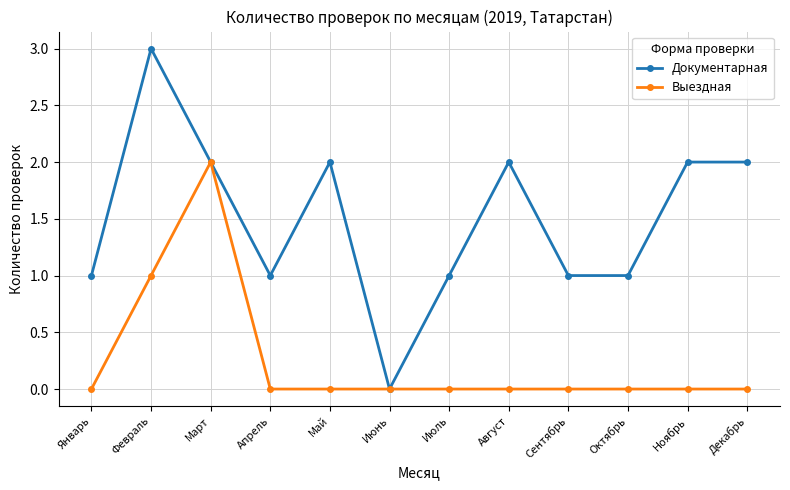

Count the number of categories in the chart.

12